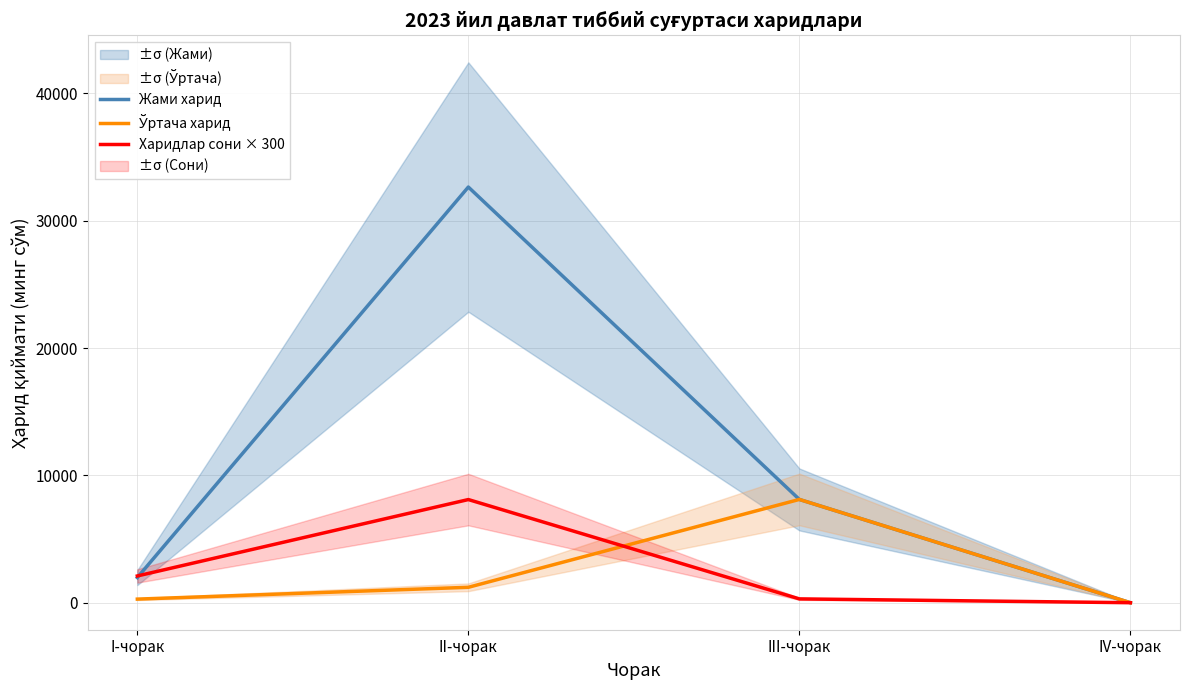

True or false: Жами харид has more than 2 interior local peaks.

False